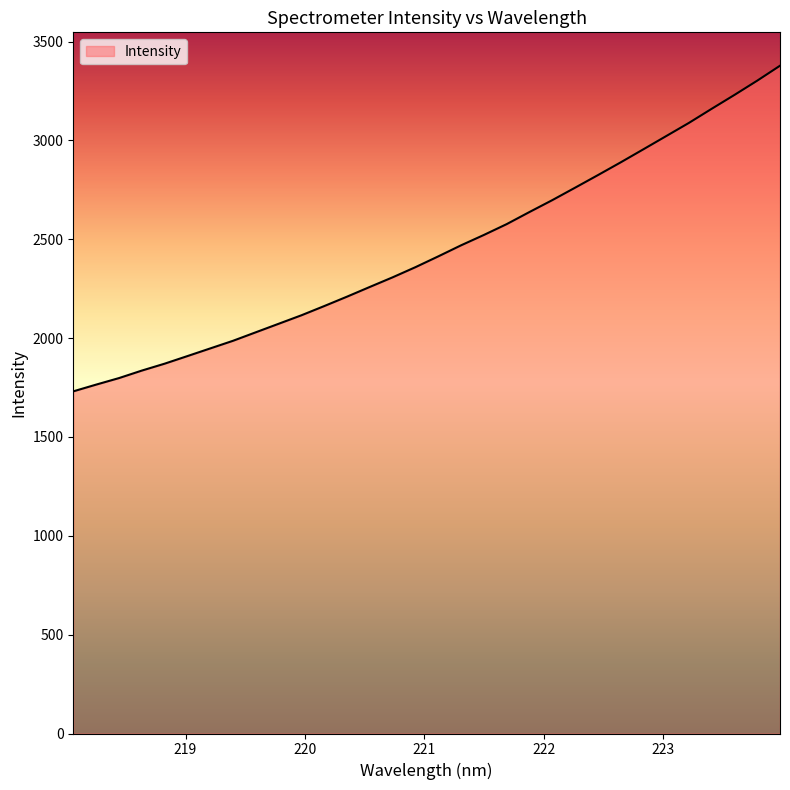

What is the difference between the maximum and minimum values?

1647.1